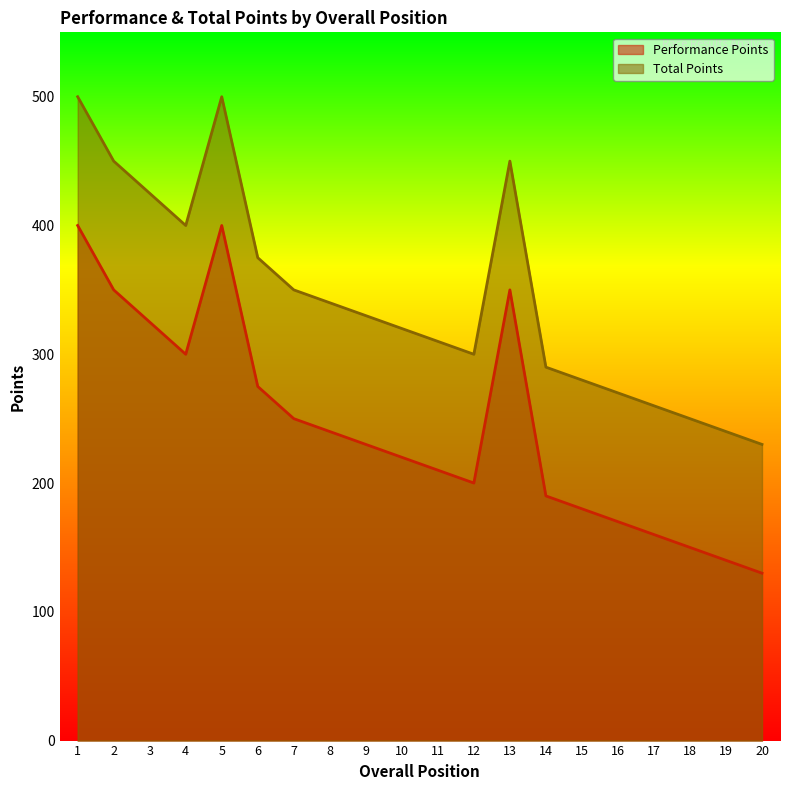

What is the difference between the maximum and minimum values in the Performance Points series?

270